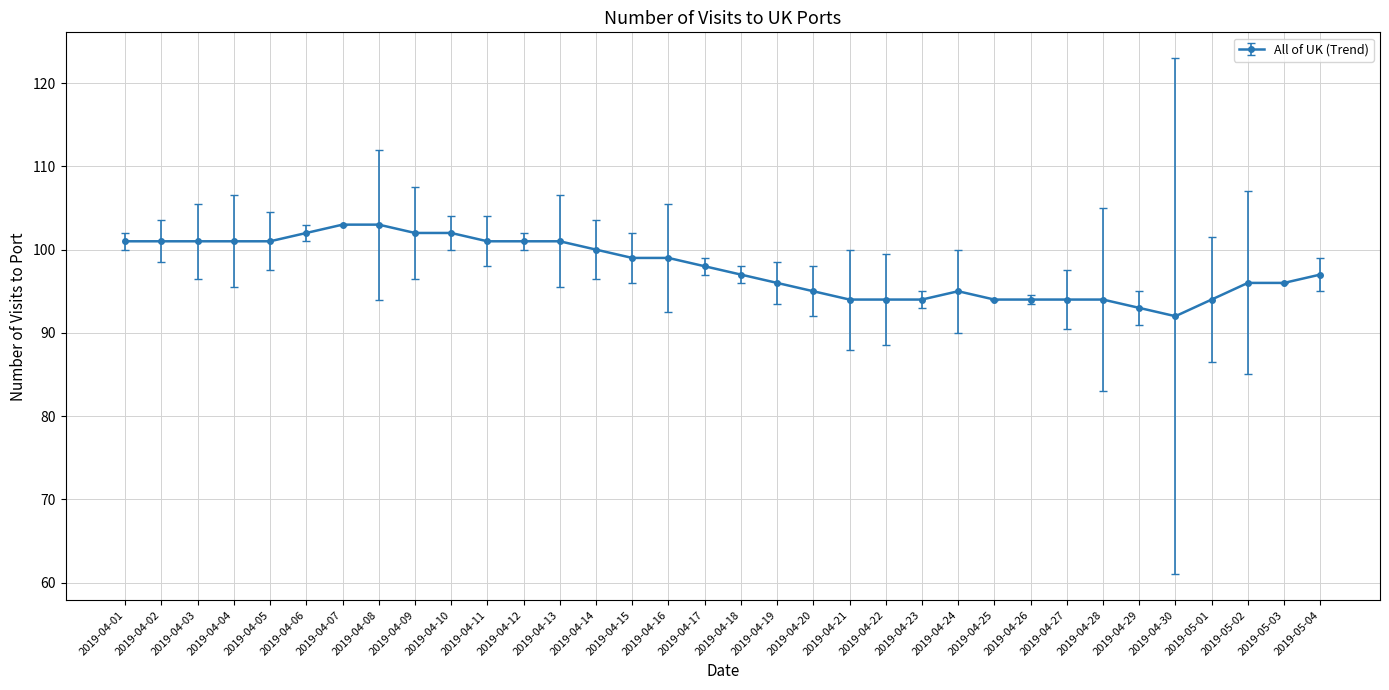

What is the average value?

98